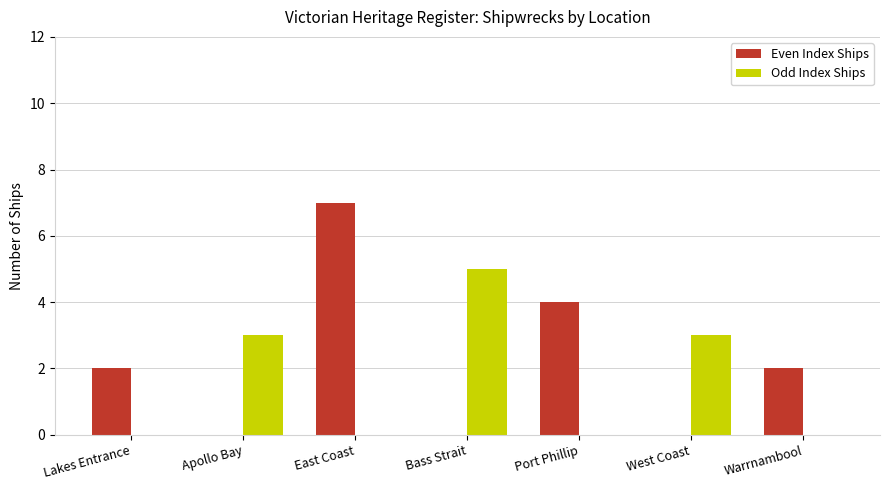

Which series changed the most between East Coast and West Coast?

Even Index Ships